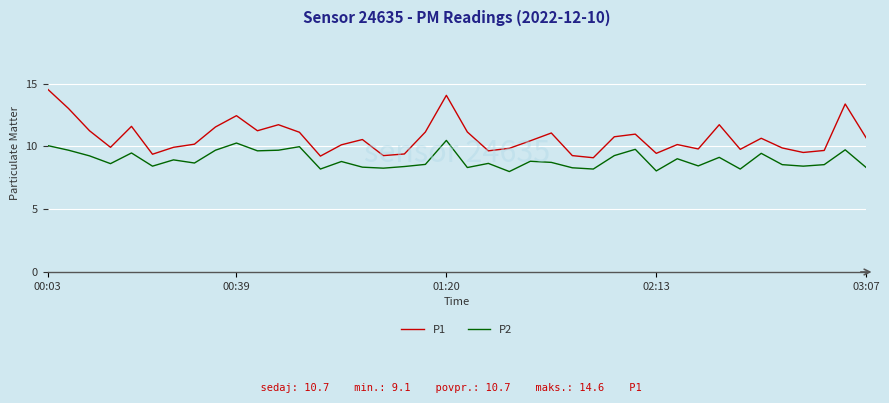

In P1, how many points are higher than both neighbors (excluding endpoints)?

11